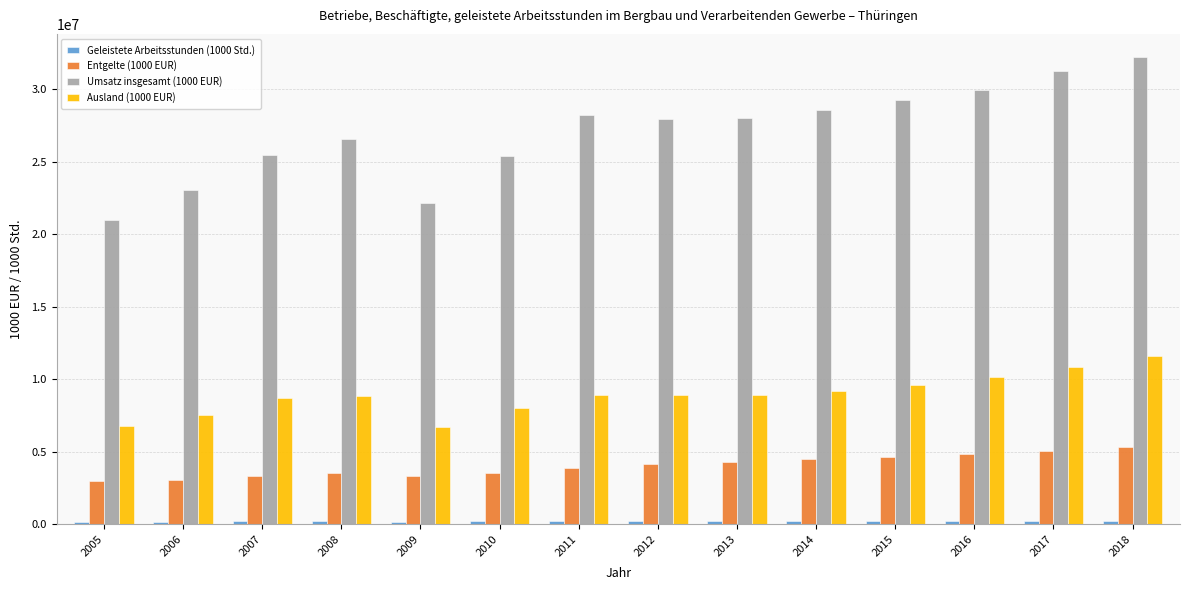

How many groups of bars are there?

14